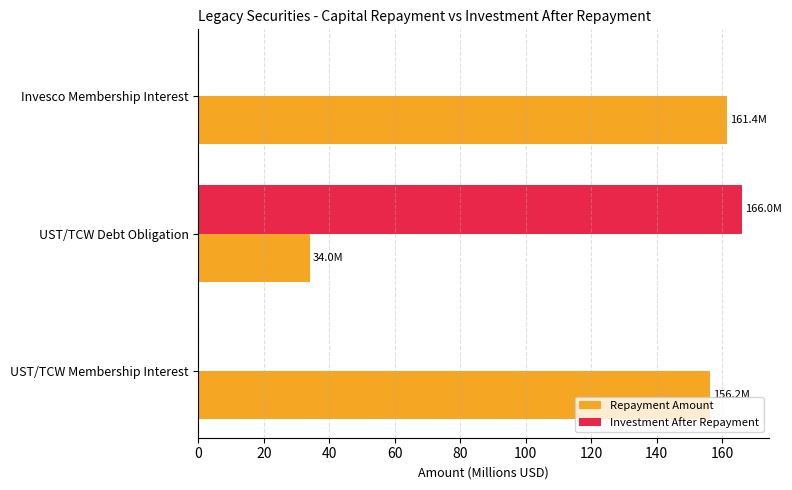

Is the value of Repayment Amount at UST/TCW Debt Obligation greater than the value of Investment After Repayment at Invesco Membership Interest?

Yes